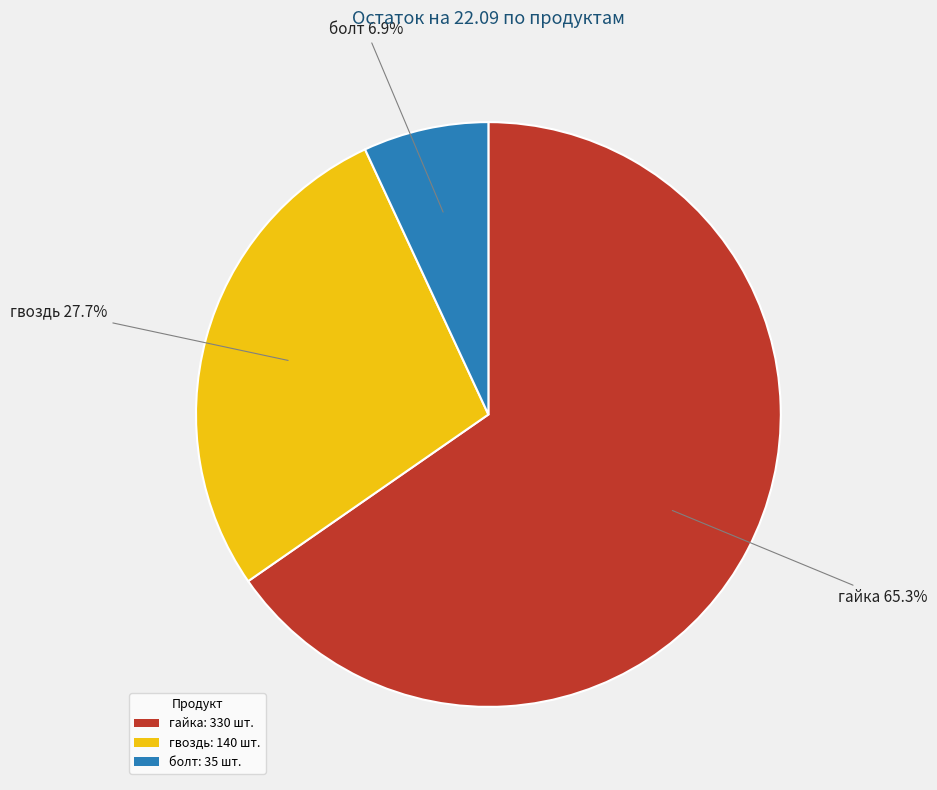

How many segments does this pie chart have?

3